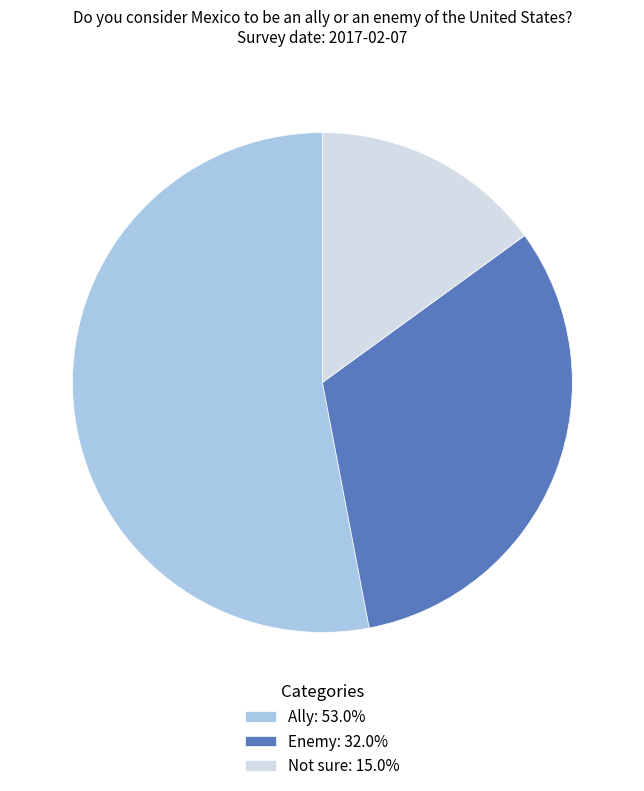

What is the largest slice in the pie chart?

Ally